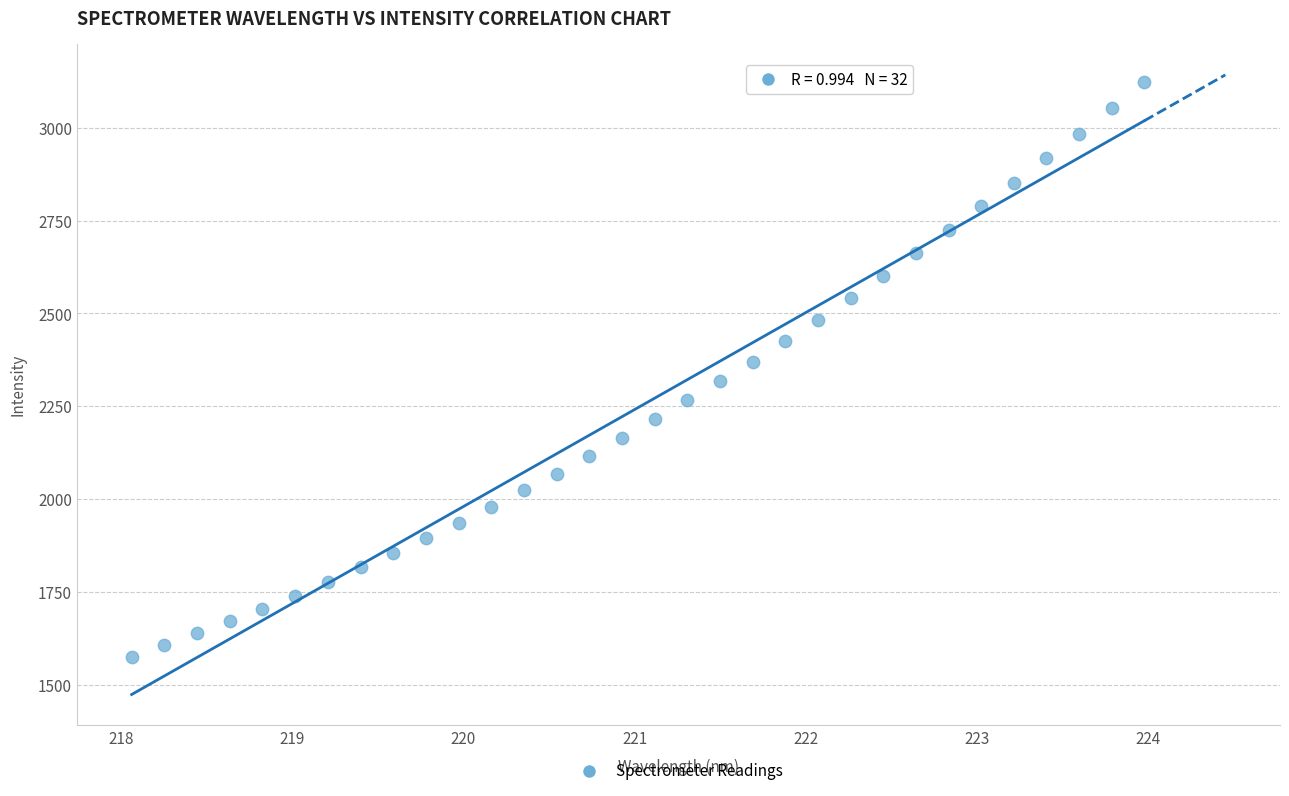

What is the range of Y values (max minus min)?

1546.9